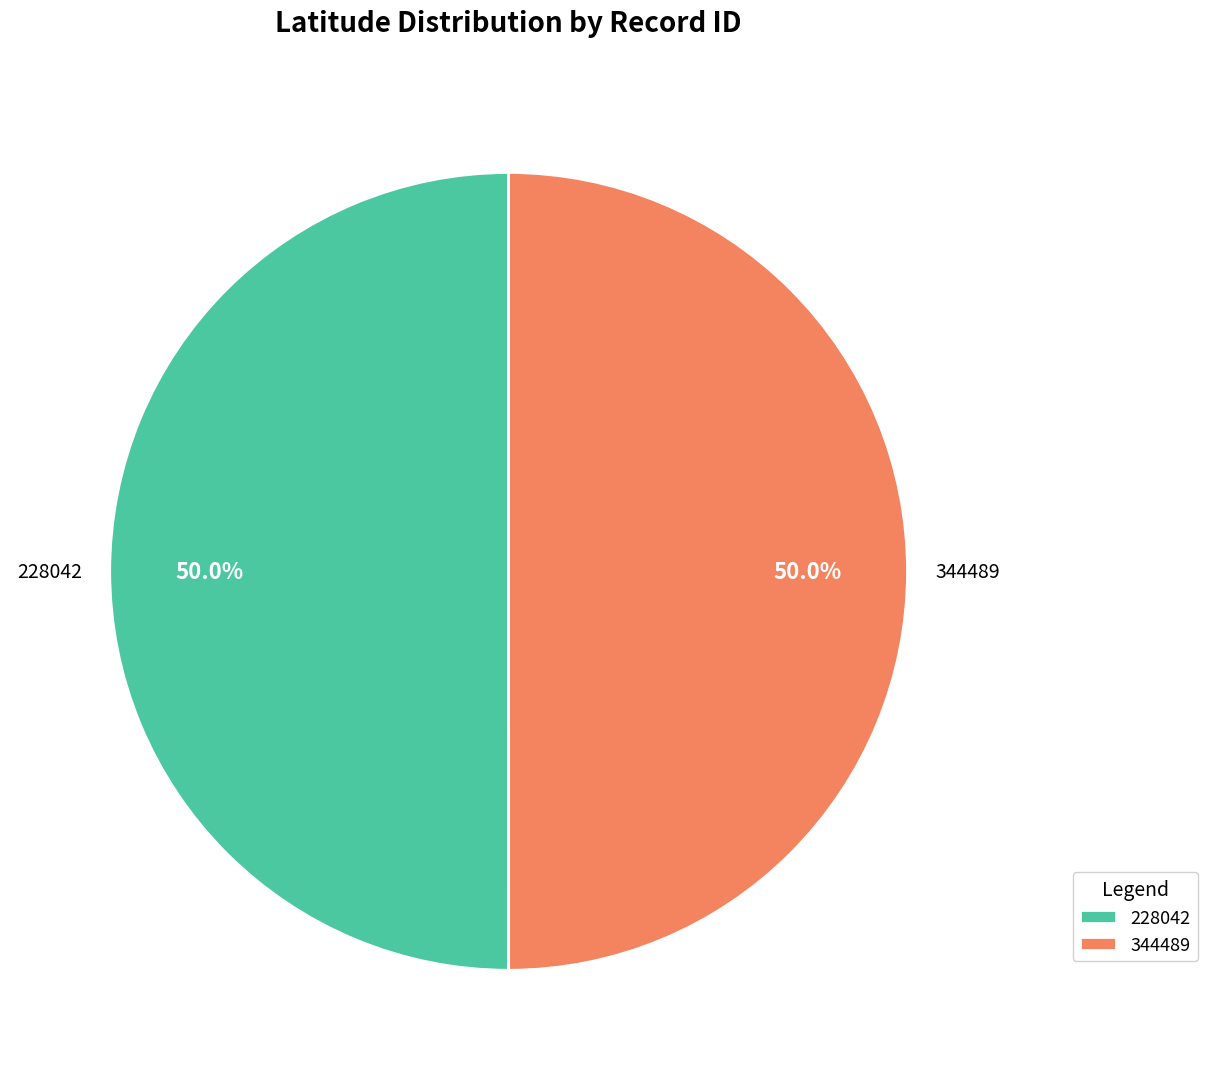

What percentage do 344489 and 228042 together represent?

100.0%